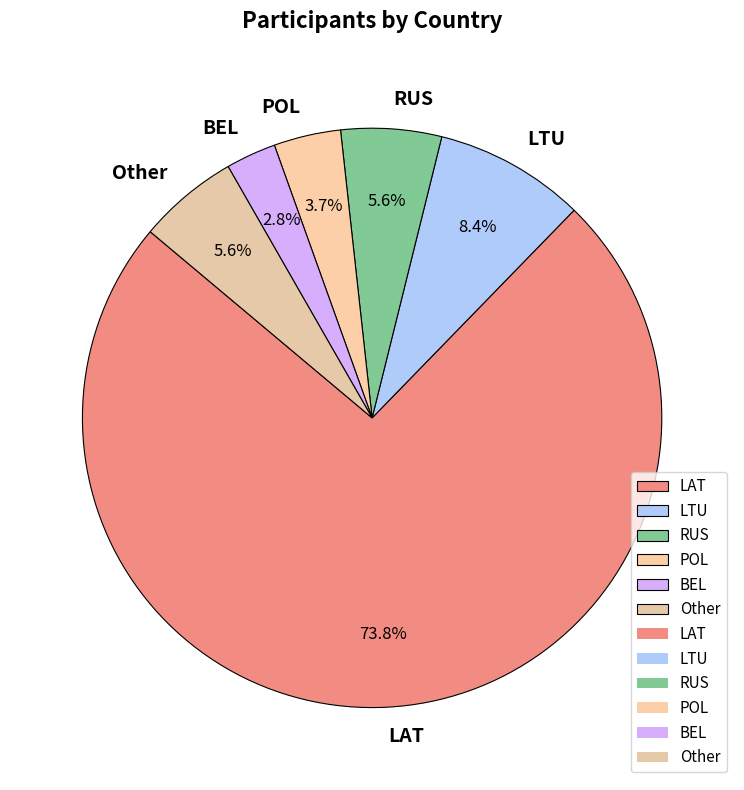

Is the sum of LTU and LAT greater than half?

Yes